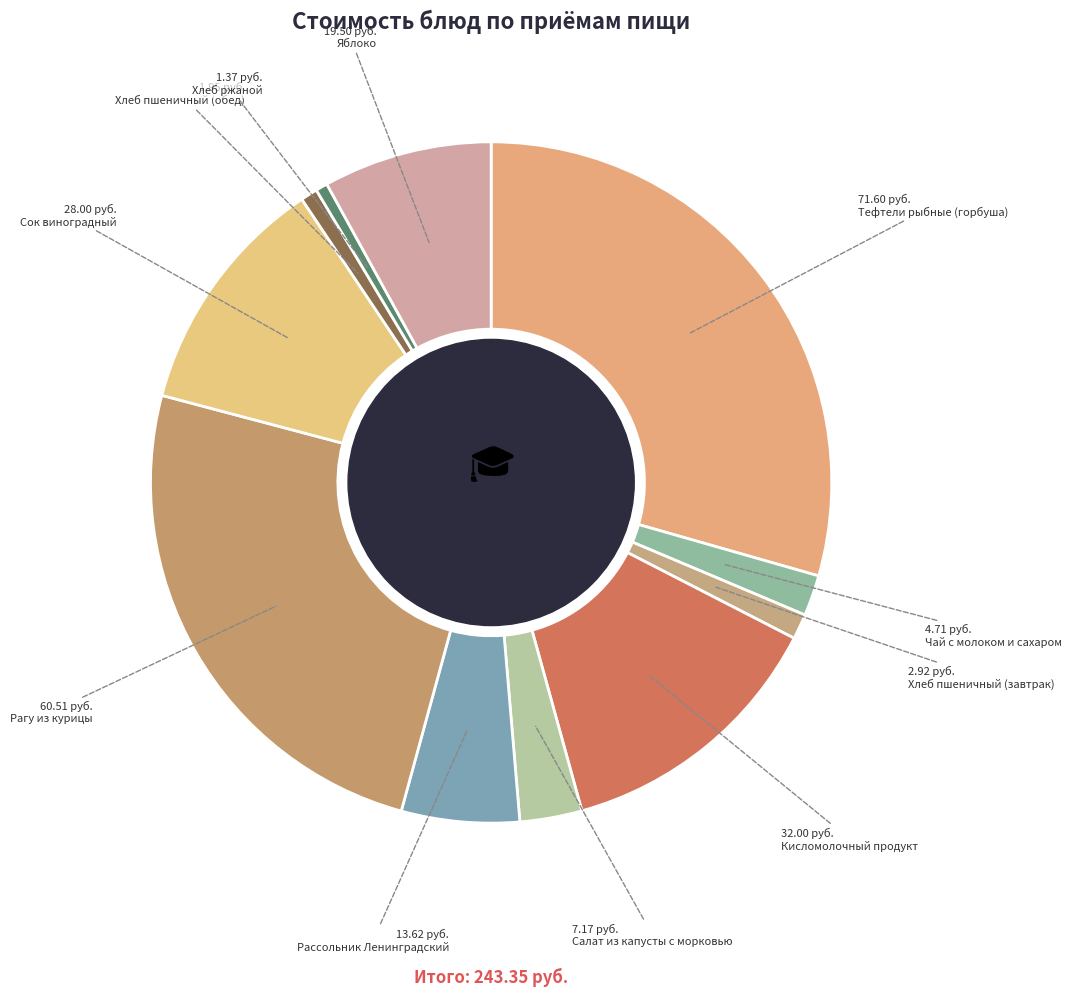

Rank the categories by value from lowest to highest.

Хлеб ржаной, Хлеб пшеничный (обед), Хлеб пшеничный (завтрак), Чай с молоком и сахаром, Салат из капусты с морковью, Рассольник Ленинградский, Яблоко, Сок виноградный, Кисломолочный продукт, Рагу из курицы, Тефтели рыбные (горбуша)